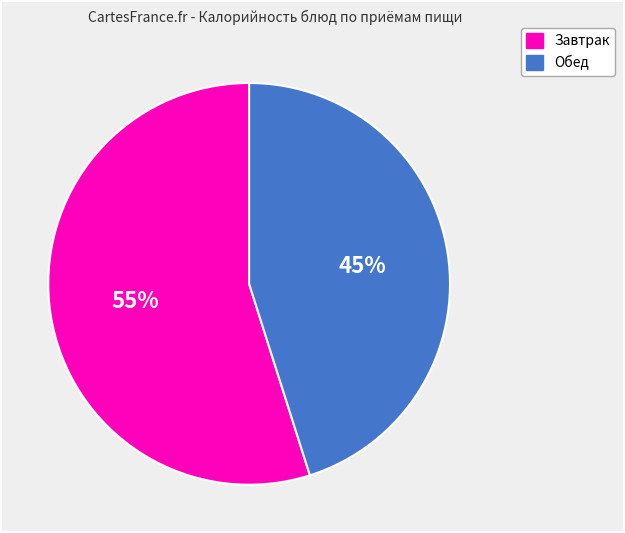

To the nearest percent, what is the difference between the largest and smallest slice percentages?

10%